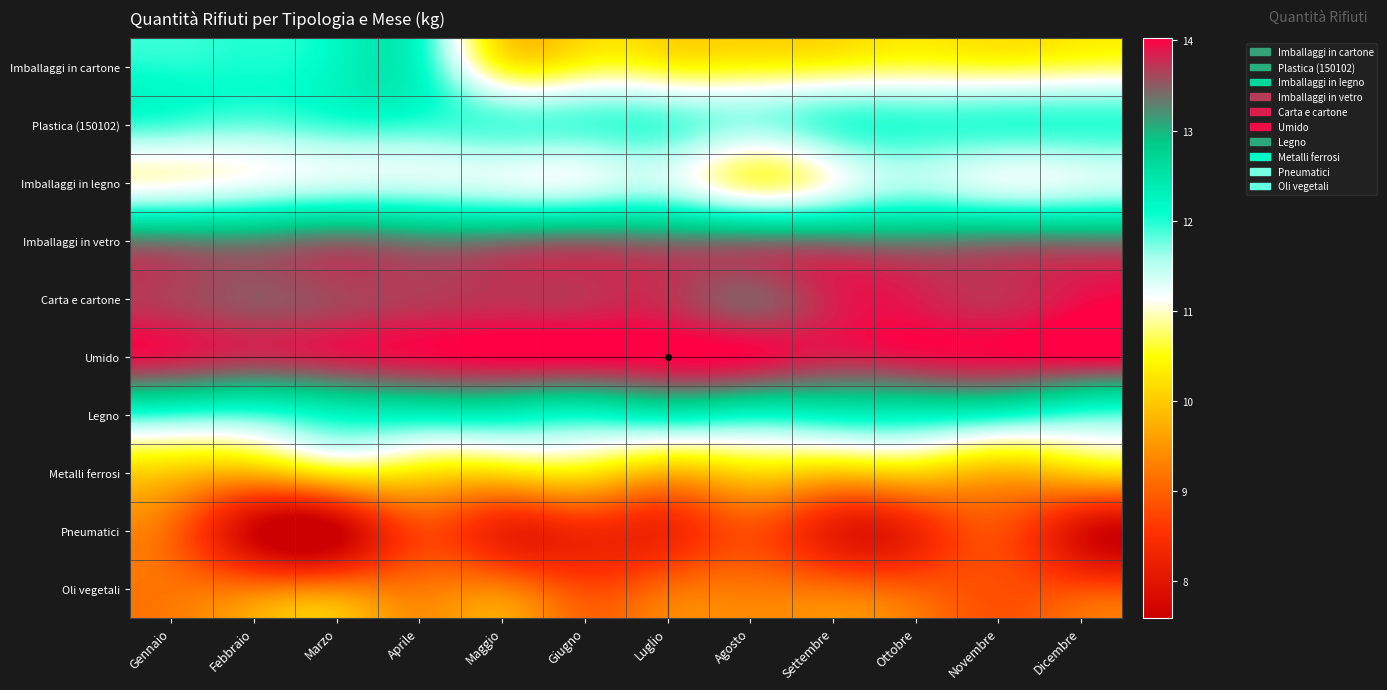

Which series has the largest range (max minus min)?

Imballaggi in cartone